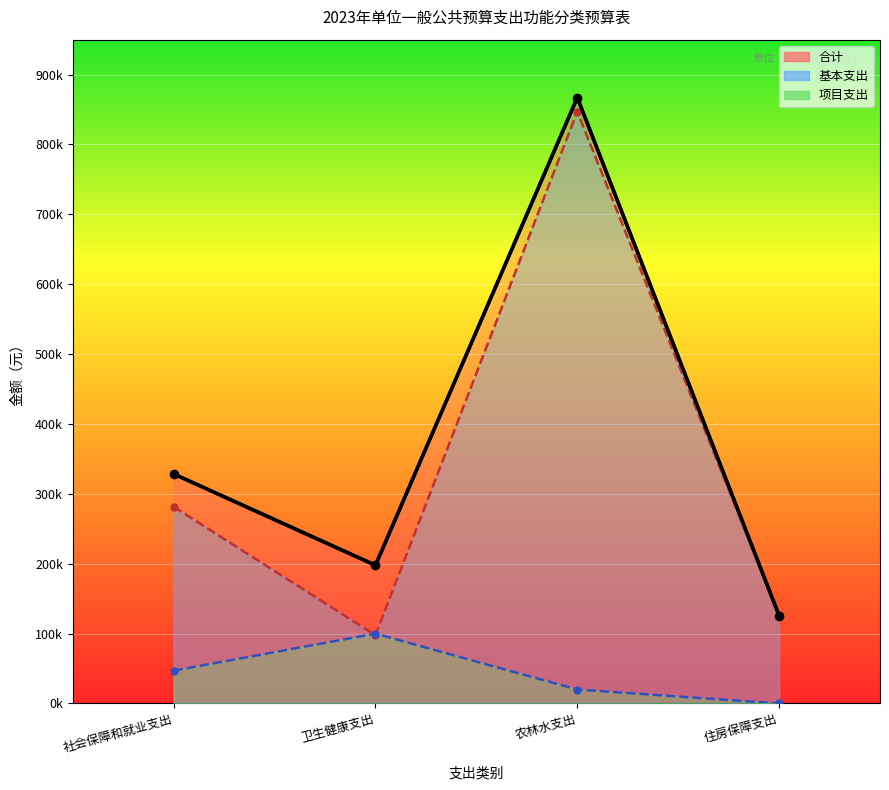

What is the total value across all series at 社会保障和就业支出?

657000